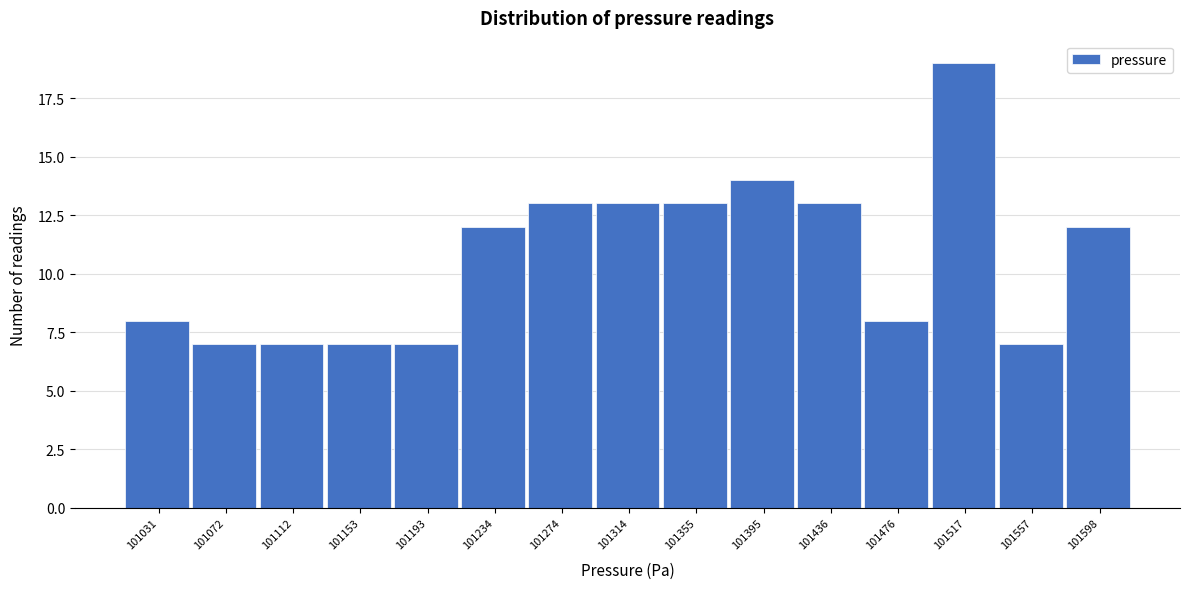

Reading right to left, extract all data points from this chart.

101598=12	101557=7	101517=19	101476=8	101436=13	101395=14	101355=13	101314=13	101274=13	101234=12	101193=7	101153=7	101112=7	101072=7	101031=8